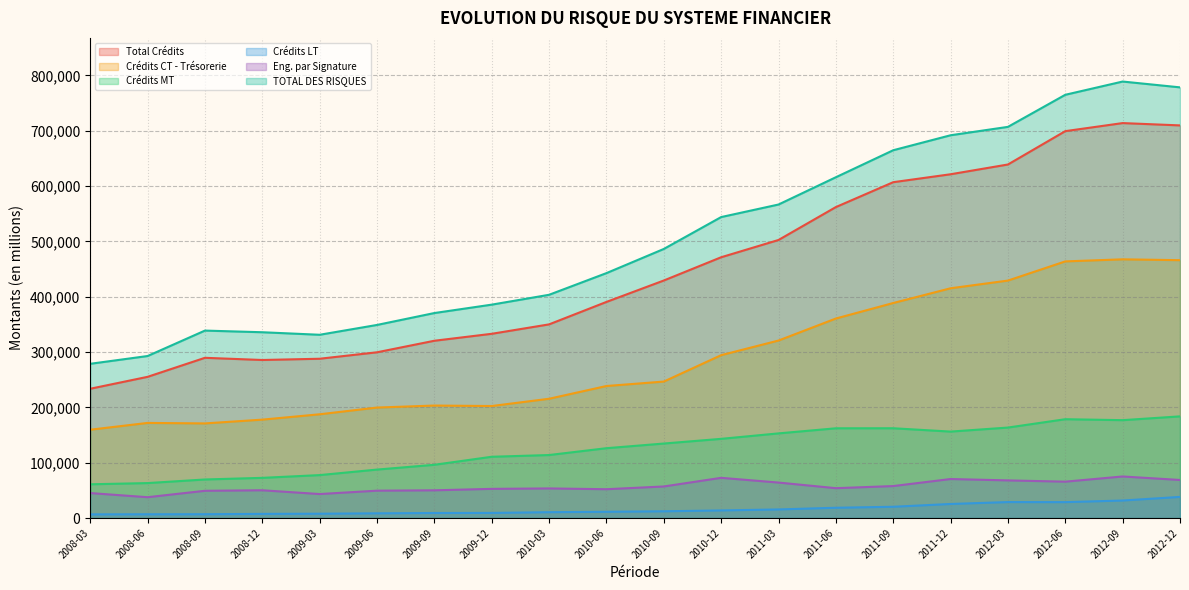

Where is Crédits CT - Trésorerie nearest to the value 313577?

2011-03